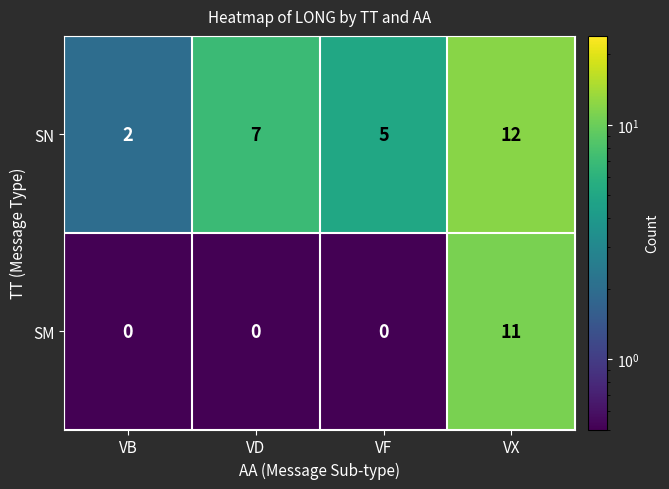

What is the average value of the SM series?

3